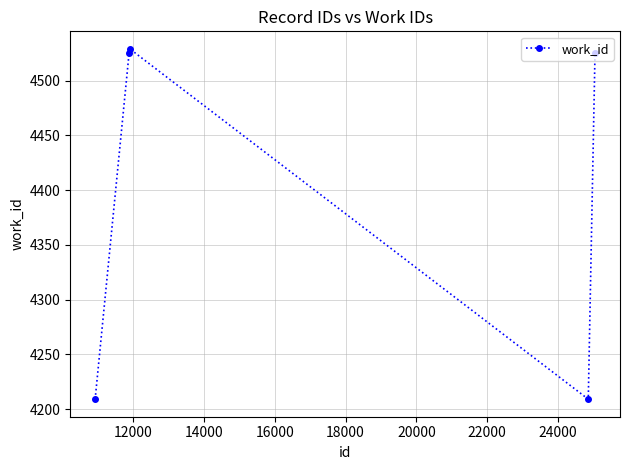

Reading left to right, extract all data points from this chart.

4209	4525	4529	4209	4525